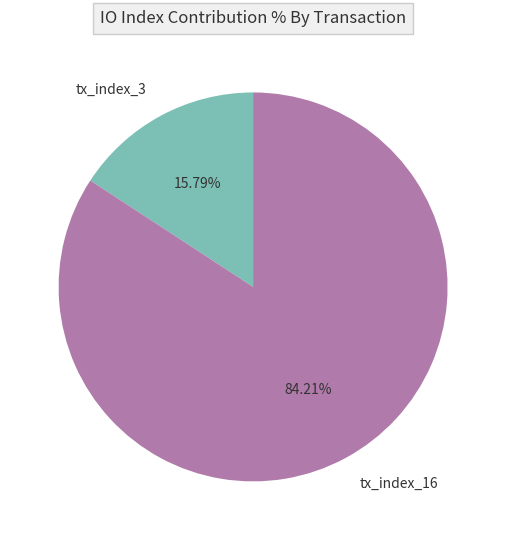

Which category accounts for the majority?

tx_index_16